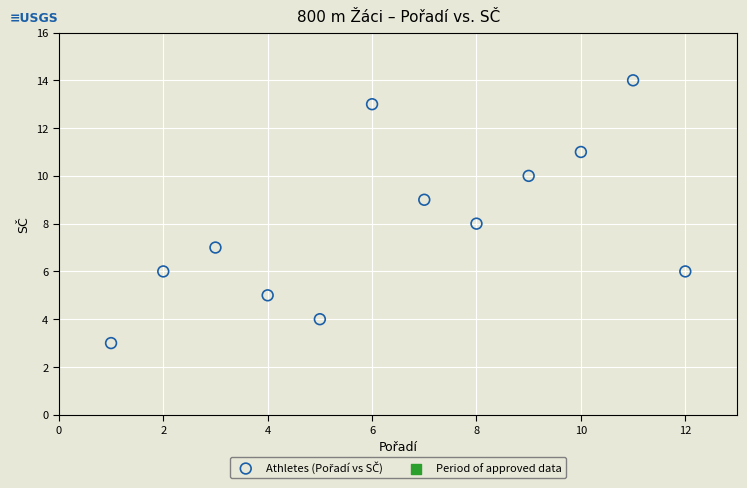

What is the average X value?

6